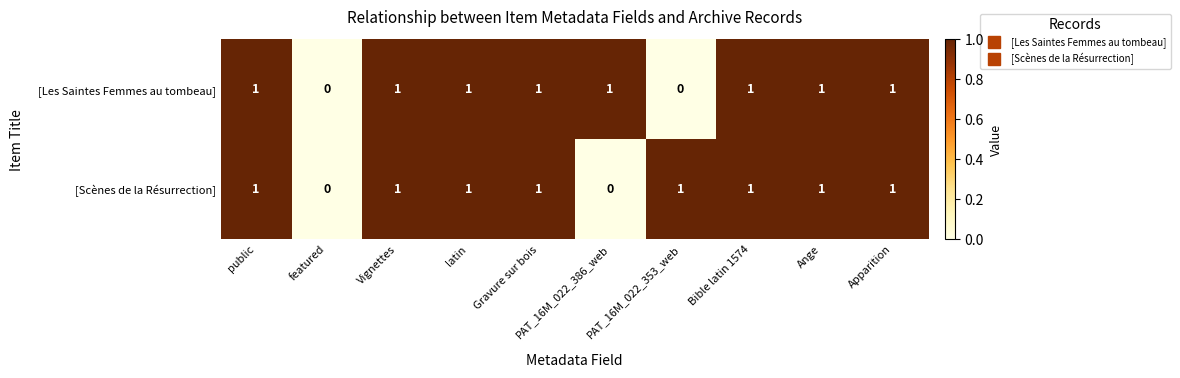

What is the sum of all [Scènes de la Résurrection] values?

8